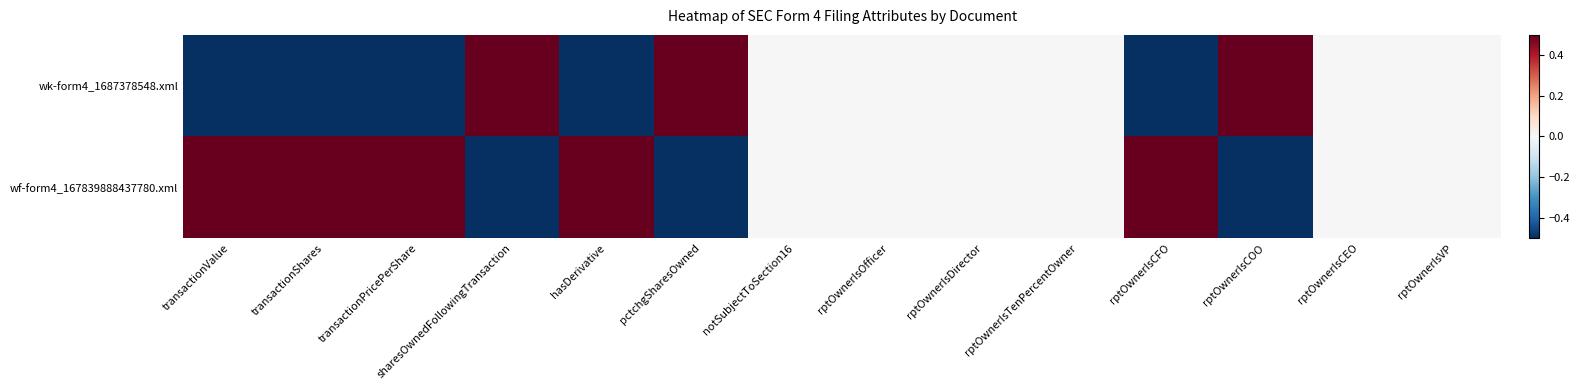

Which series has the largest total across all categories?

wf-form4_167839888437780.xml